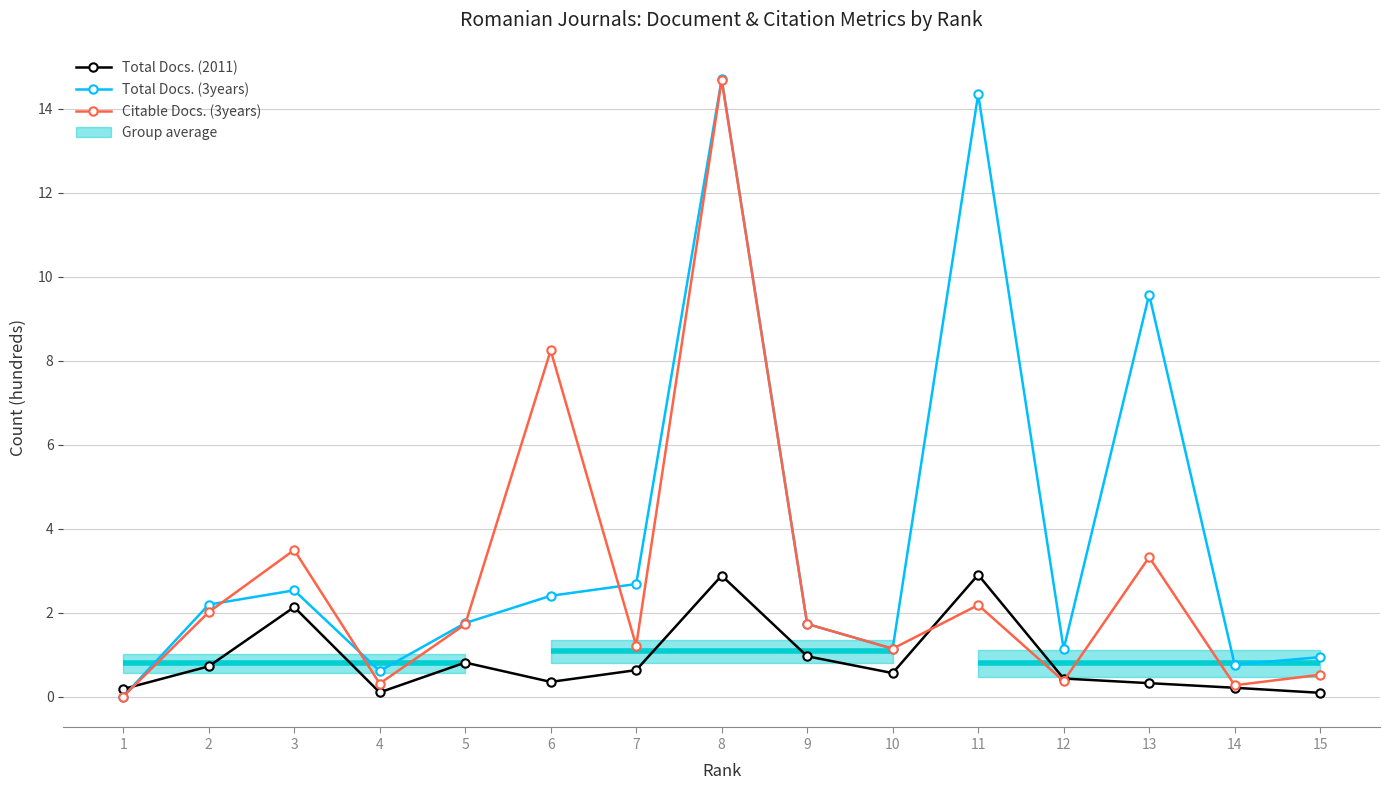

Rank the series by their maximum value, from highest to lowest.

Total Docs. (3years), Citable Docs. (3years), Total Docs. (2011)